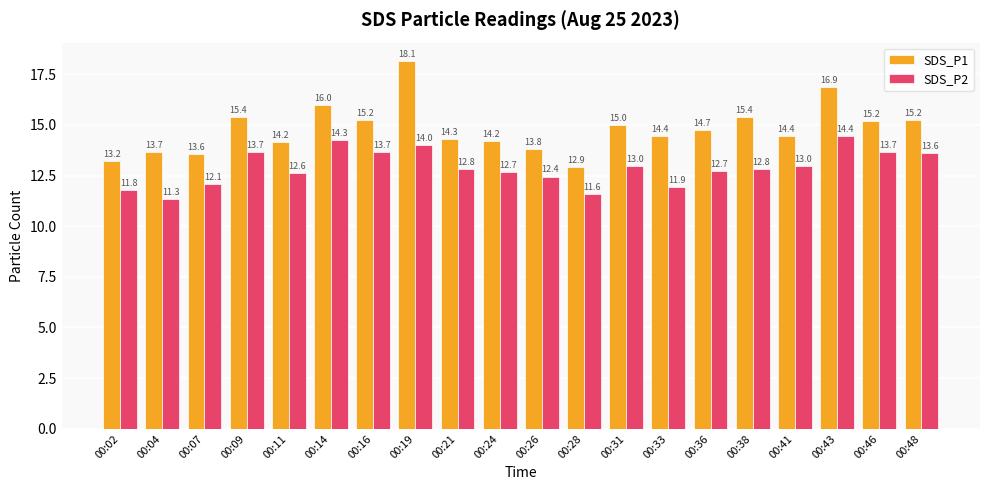

The value of SDS_P1 at 00:11 is 9.3. True or false?

False